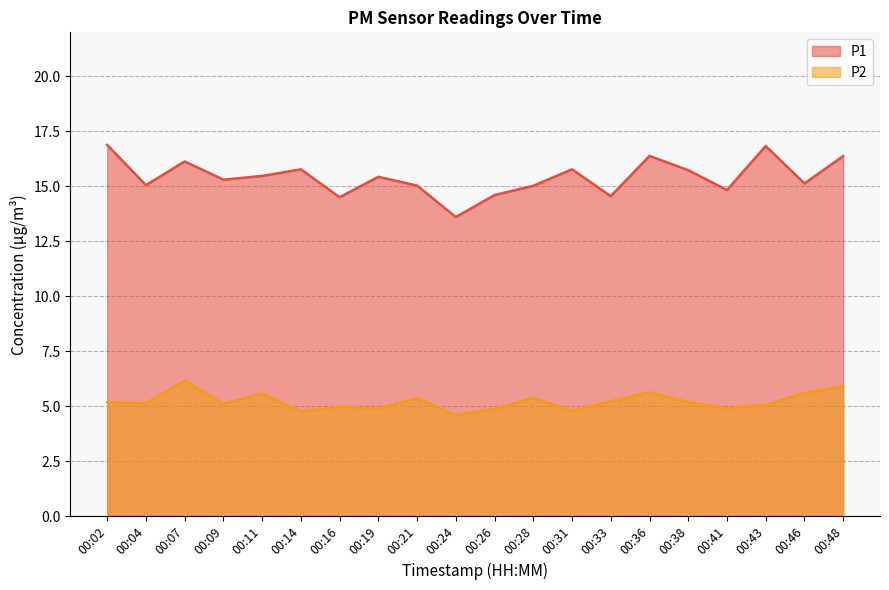

Reading right to left, list all the values displayed in this chart.

P1: 16.4	15.1	16.8	14.8	15.7	16.4	14.6	15.8	15.0	14.6	13.6	15.0	15.4	14.5	15.8	15.5	15.3	16.1	15.1	16.9
P2: 5.9	5.6	5.0	4.9	5.2	5.6	5.2	4.8	5.4	4.9	4.6	5.4	4.9	5.0	4.8	5.6	5.1	6.2	5.1	5.2